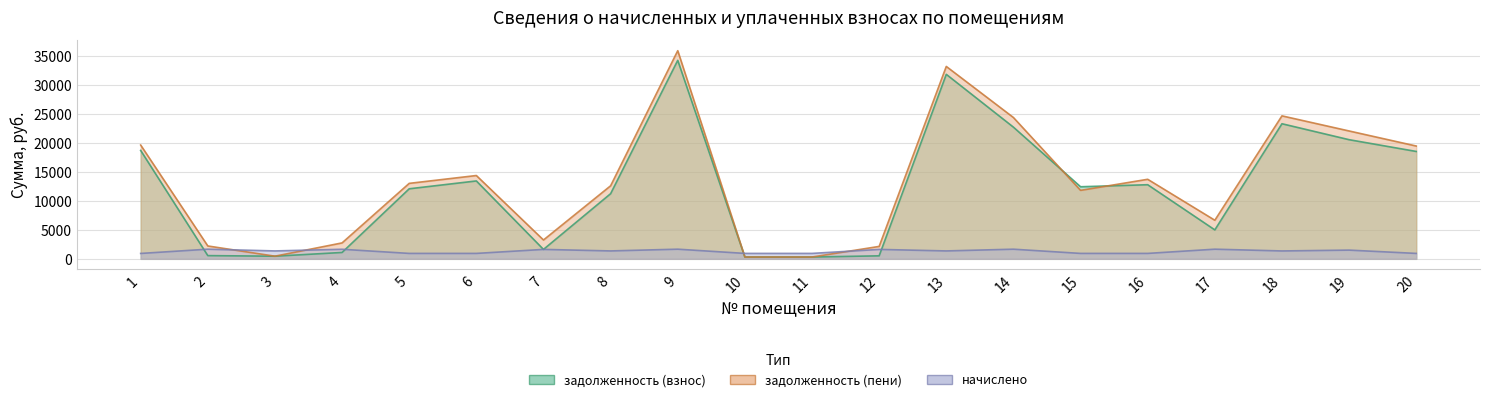

Rank the series at 1 from lowest to highest value.

начислено, задолженность (взнос), задолженность (пени)